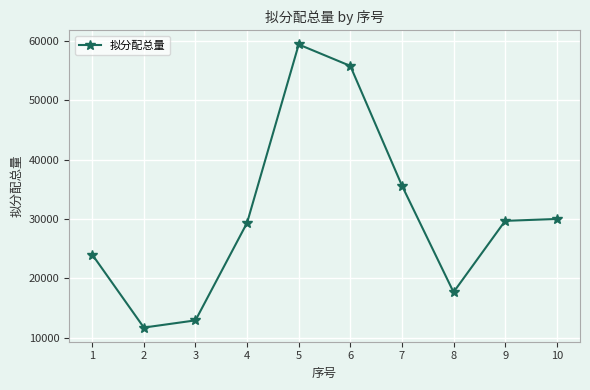

What is the sum of all values?

306119.0